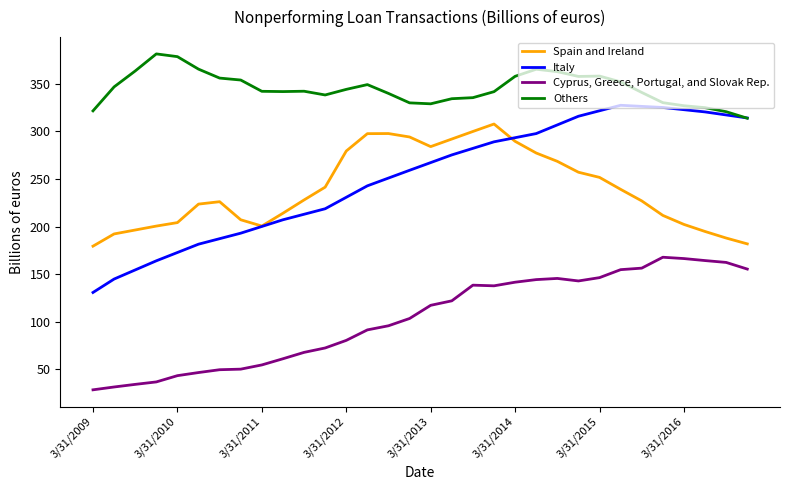

Which series has the largest total across all categories?

Others